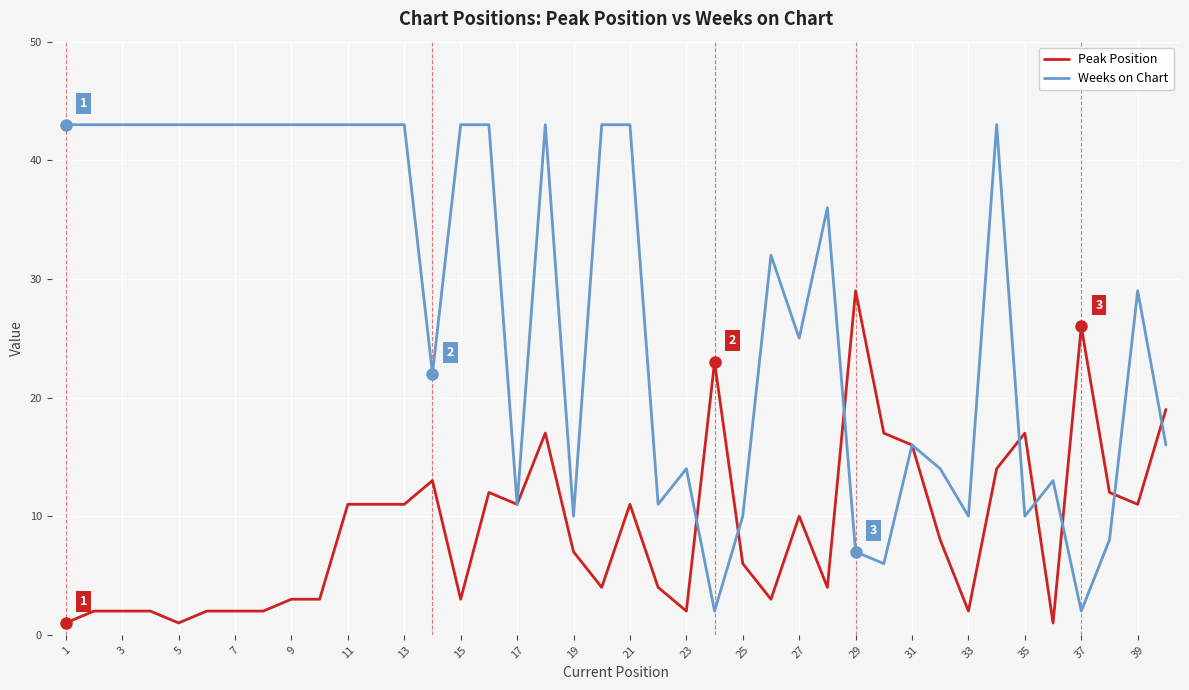

How many lines are shown in the chart?

2